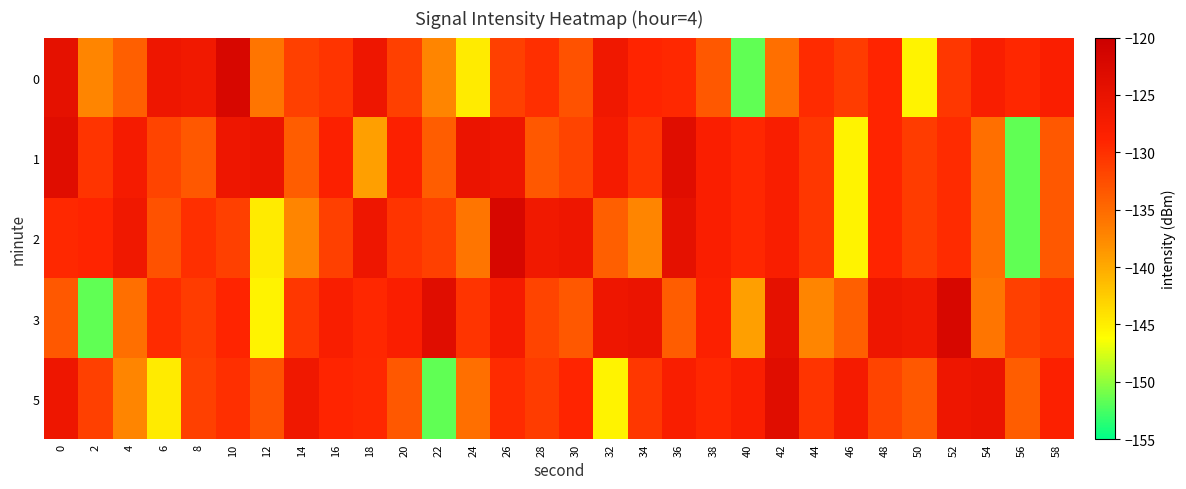

Which has a higher value, 50 or 22?

22